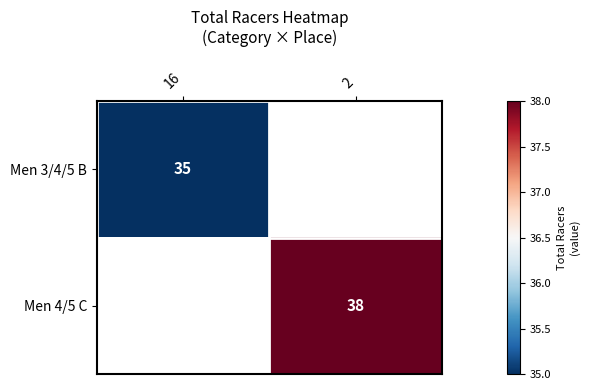

At how many categories does at least one series exceed 36?

1